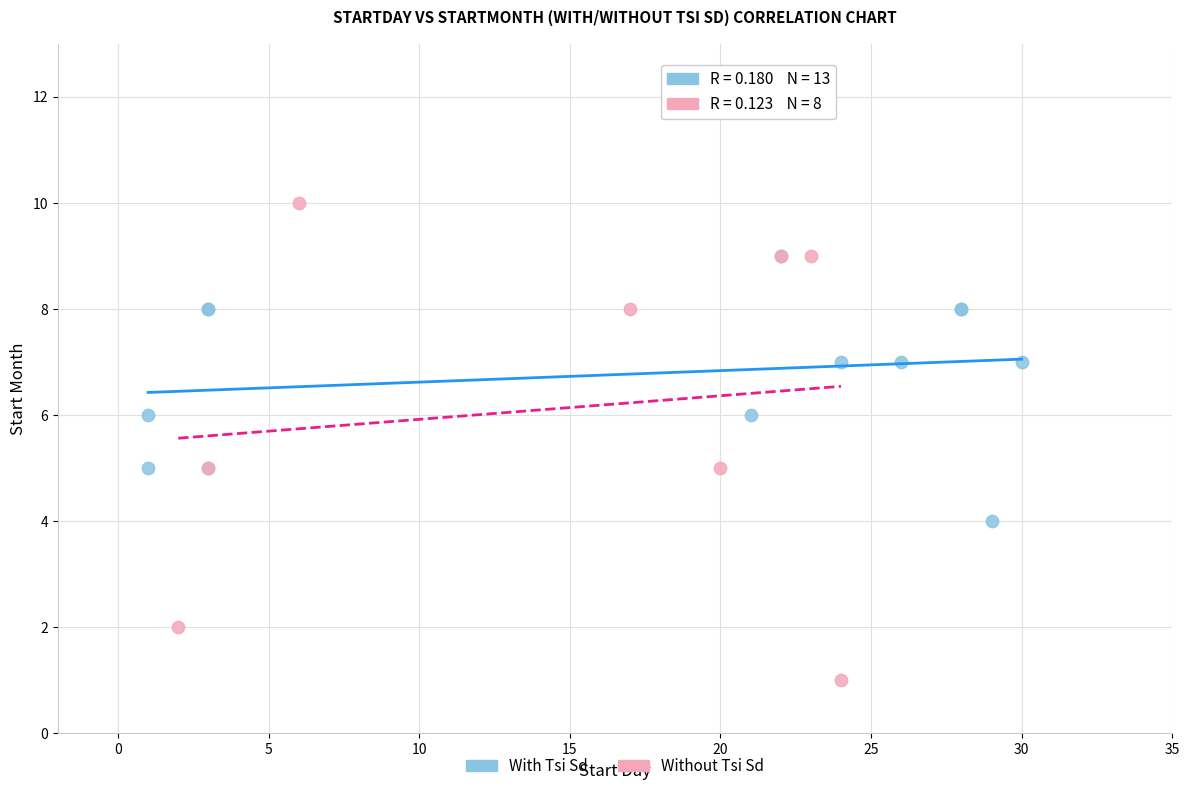

Which series contains the highest Y value?

Without Tsi Sd